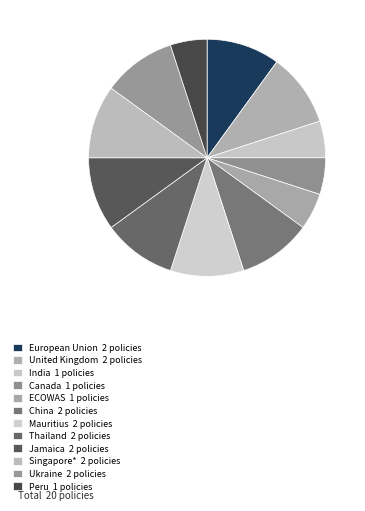

How many segments does this pie chart have?

12